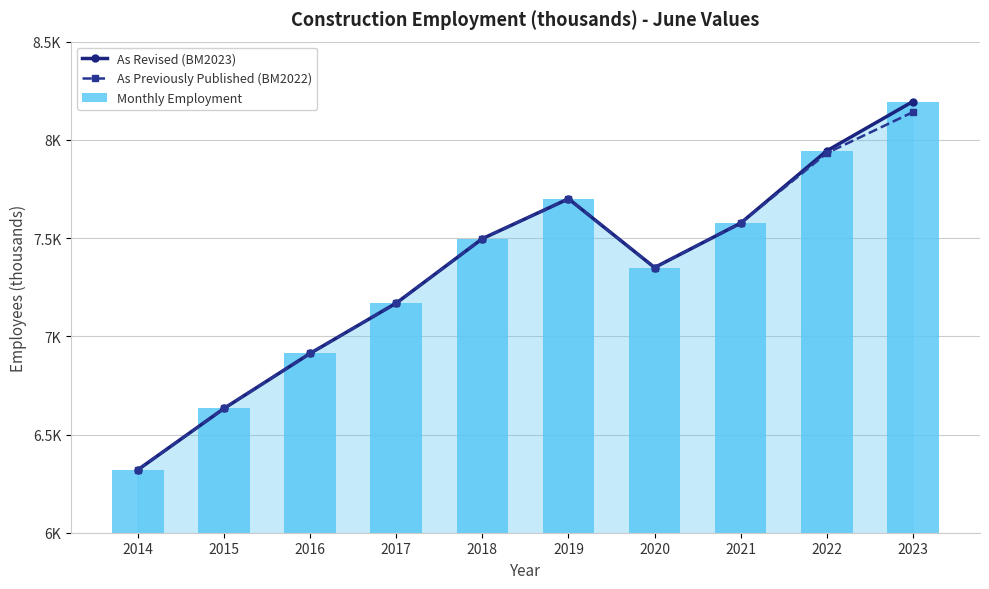

Which series changed the most between 2015 and 2018?

As Revised (BM2023)